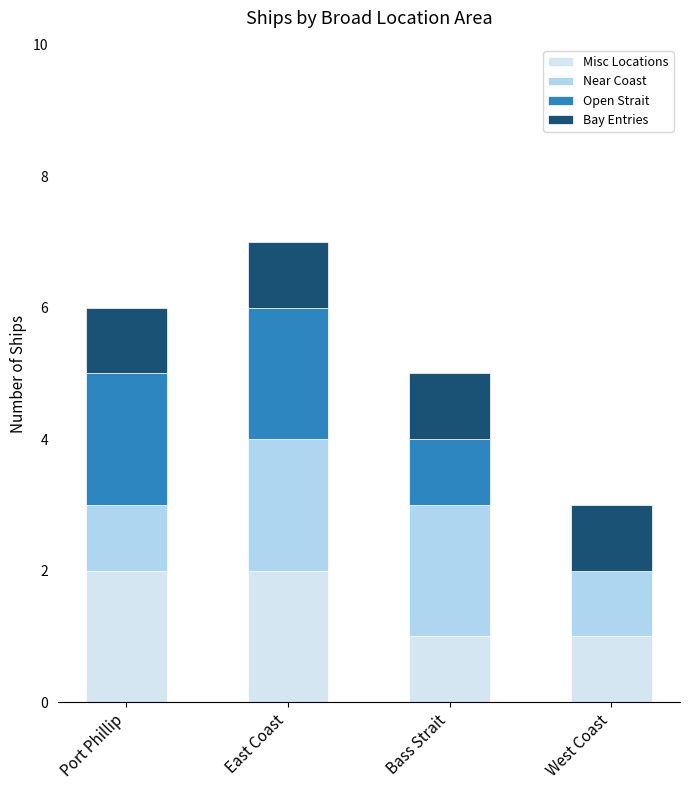

Is it true that Misc Locations equals 0 at Bass Strait?

False